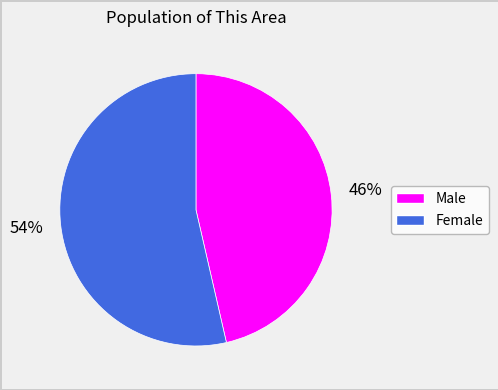

What is the ratio of the value at Male to the value at Female?

0.9